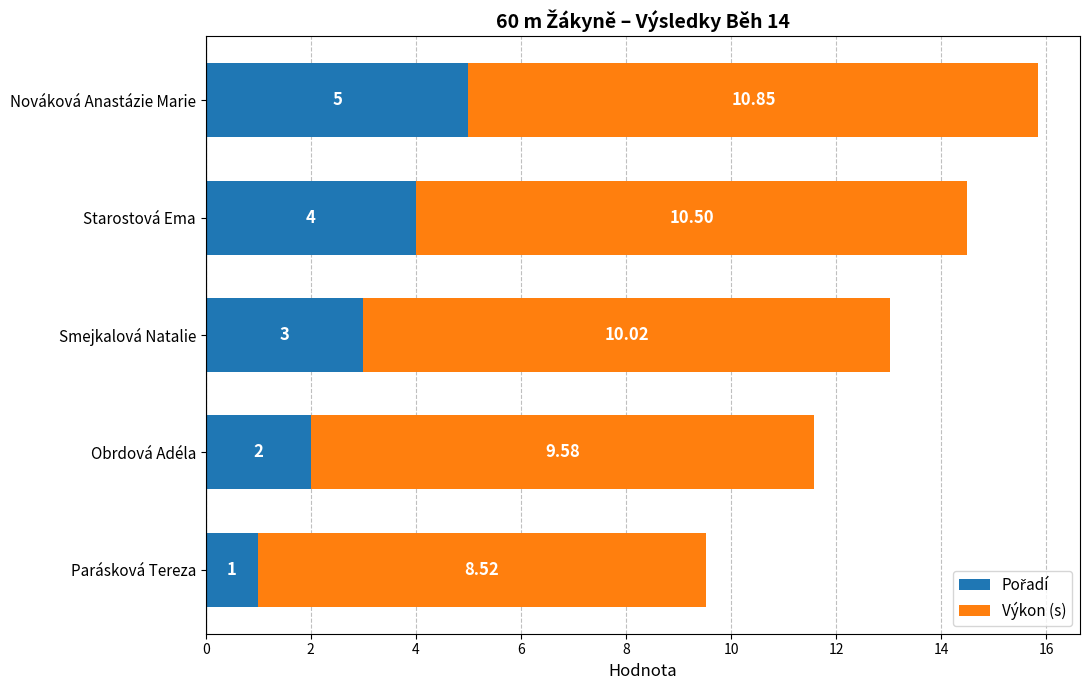

At which category is the sum across all series the highest?

Nováková Anastázie Marie